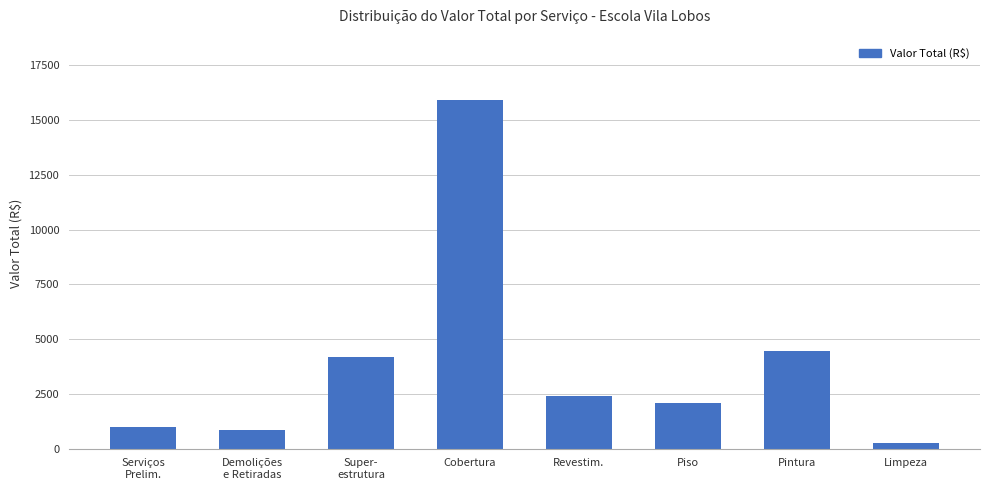

Between Limpeza and Cobertura, which is larger?

Cobertura